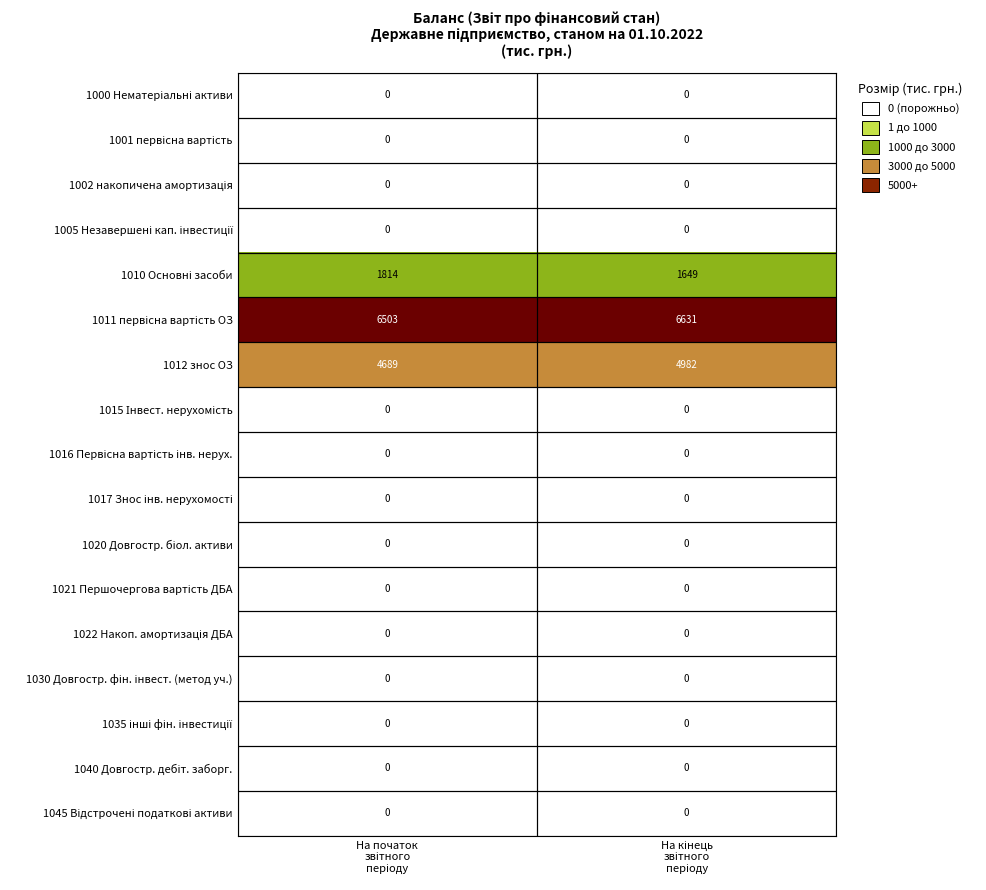

Which series has the widest spread of values?

1012 знос ОЗ